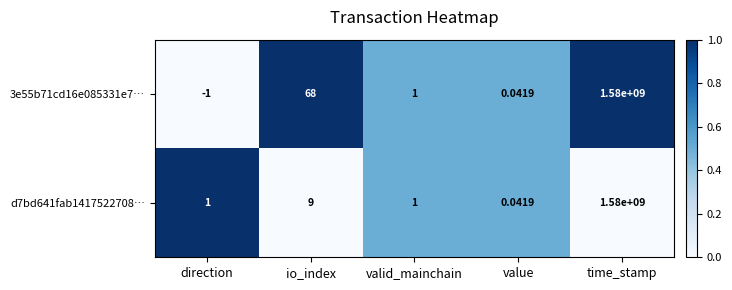

Which category has the lowest value in the d7bd641fab1417522708… series?

value